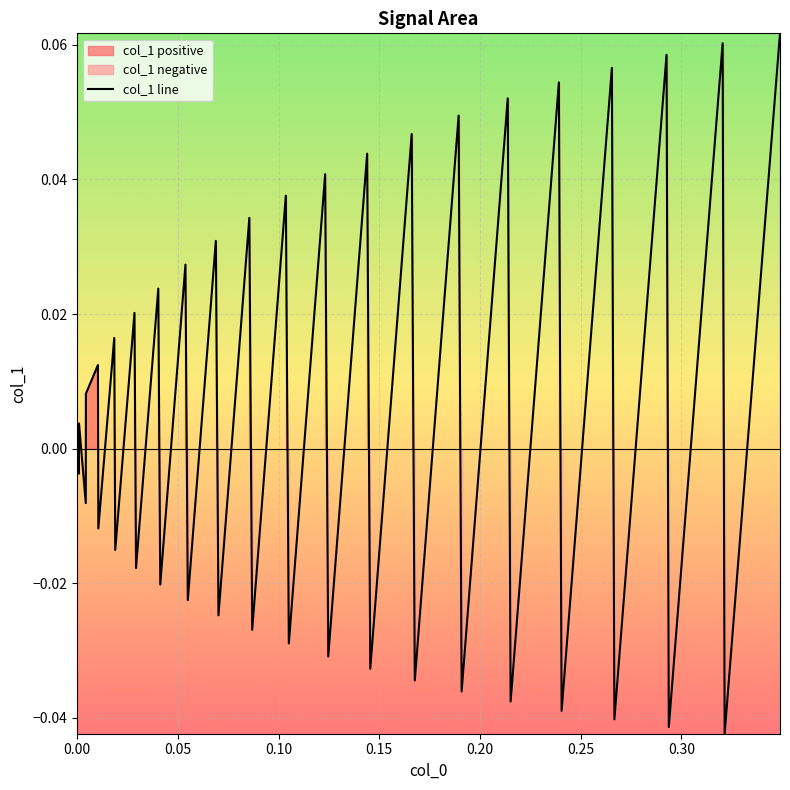

What is the difference between the maximum and minimum values?

0.1